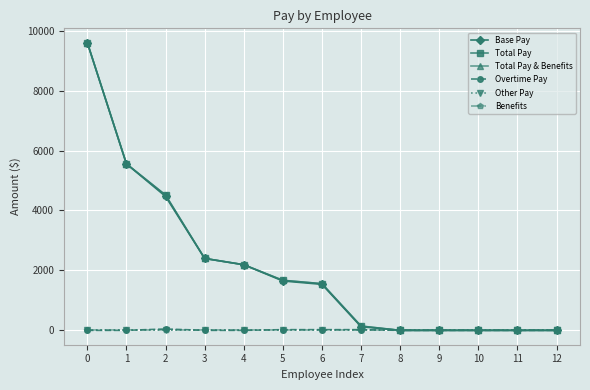

Which series has the widest spread of values?

Base Pay